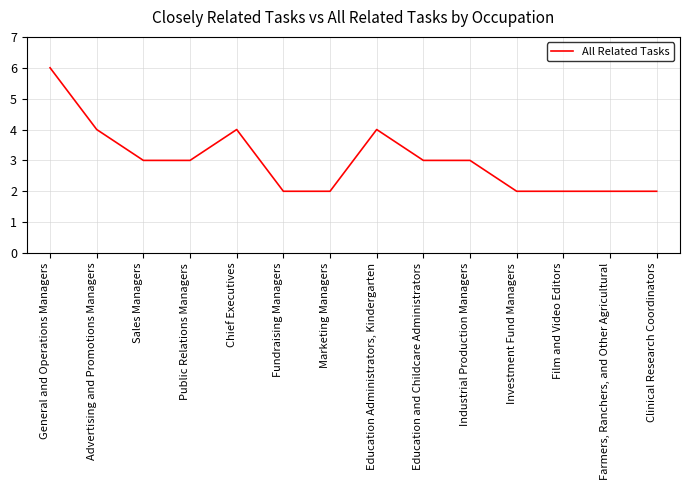

How many series are shown in this chart?

1